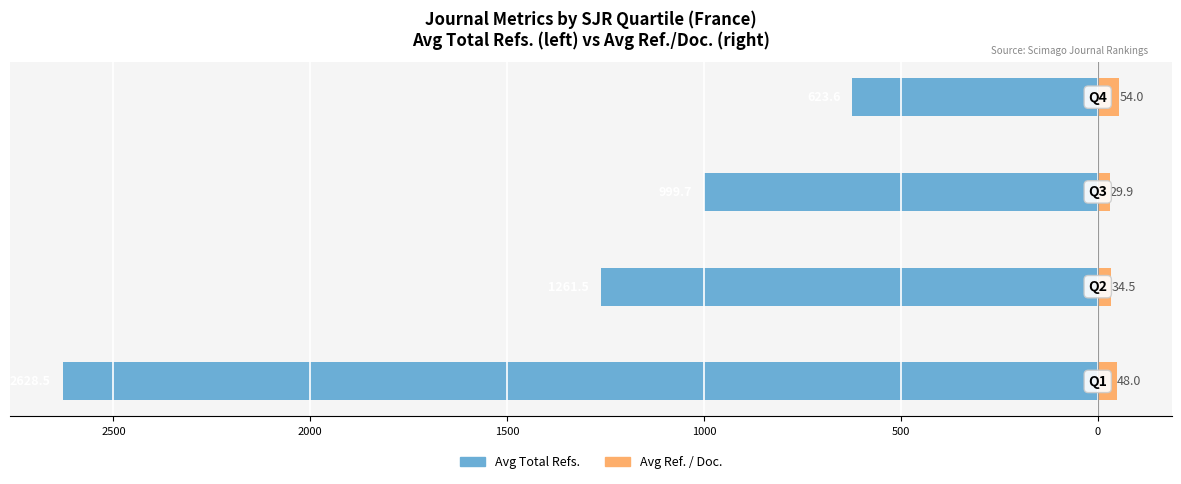

What are all the series names shown in the legend?

Avg Total Refs., Avg Ref. / Doc.